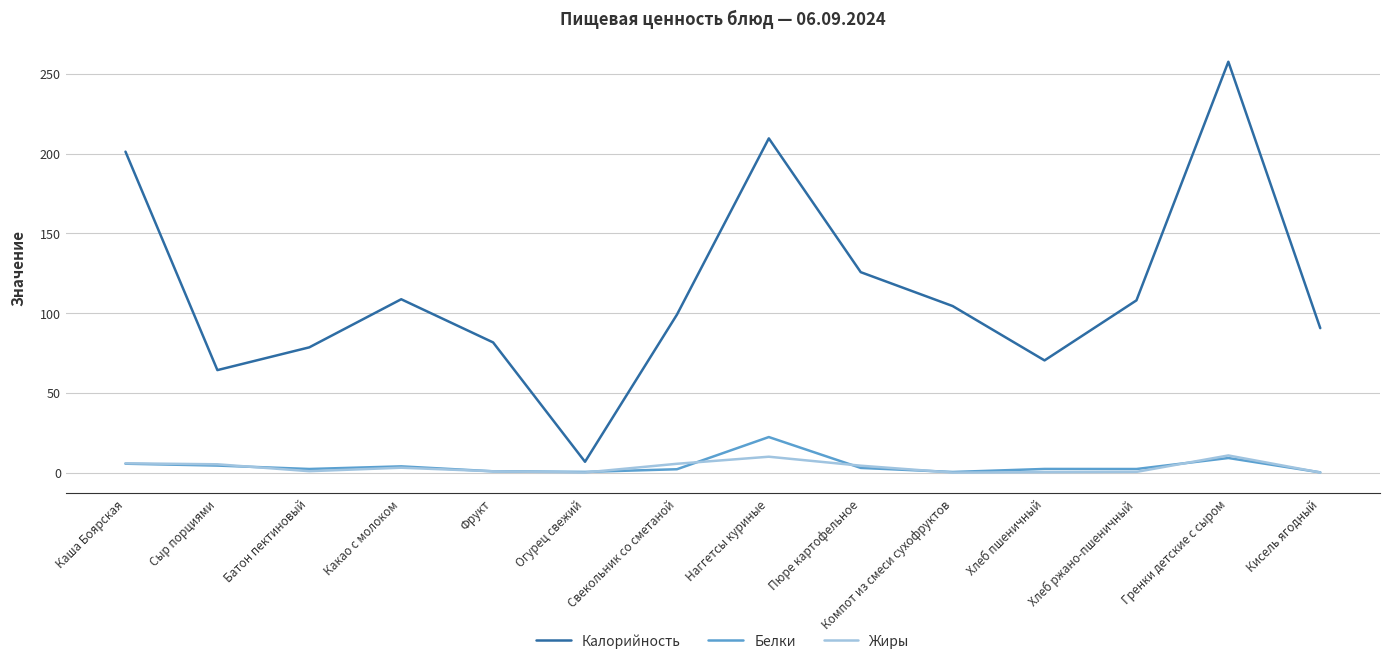

True or false: Жиры has more than 1 points higher than both neighbors.

True